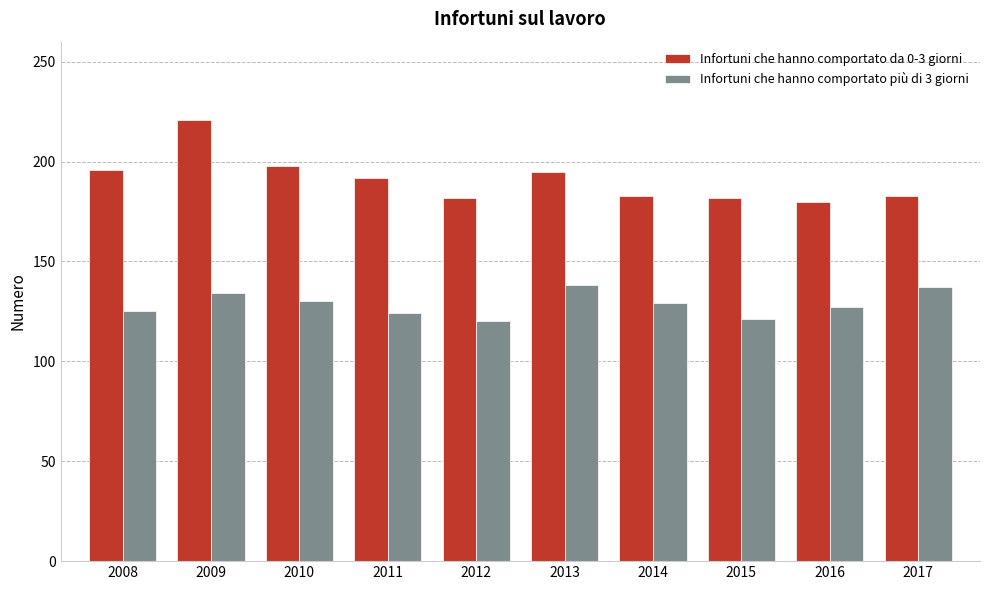

What is the total value across all series at 2015?

303